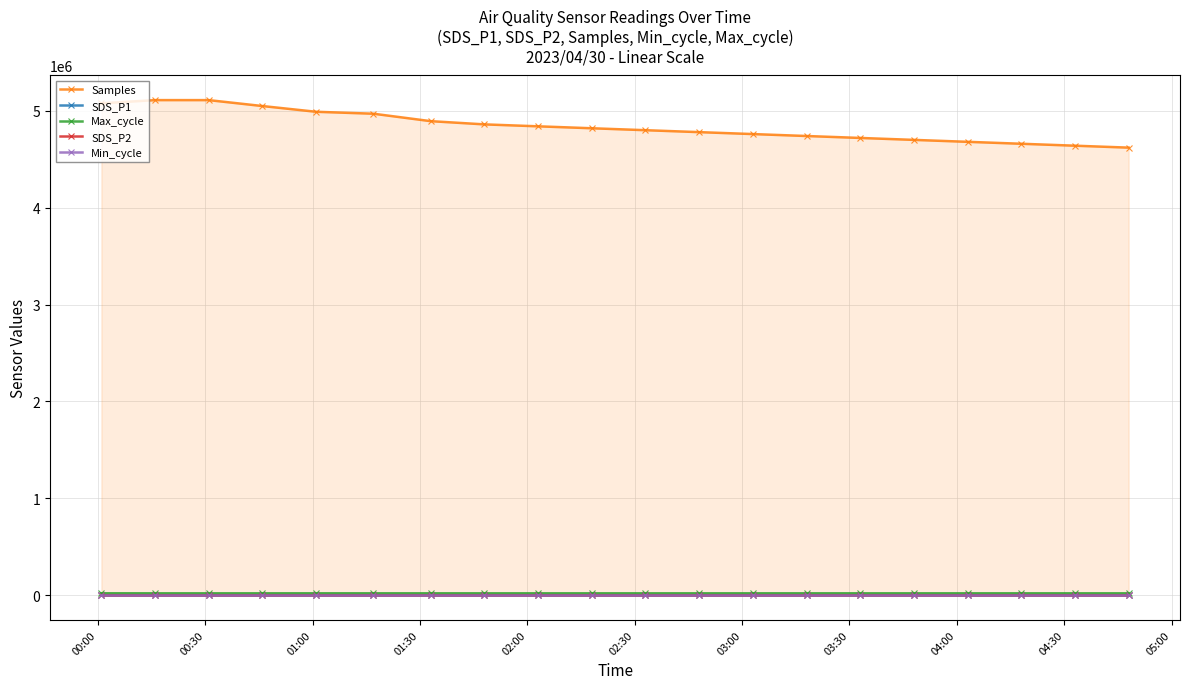

Rank the series by their maximum value, from lowest to highest.

SDS_P2, SDS_P1, Min_cycle, Max_cycle, Samples